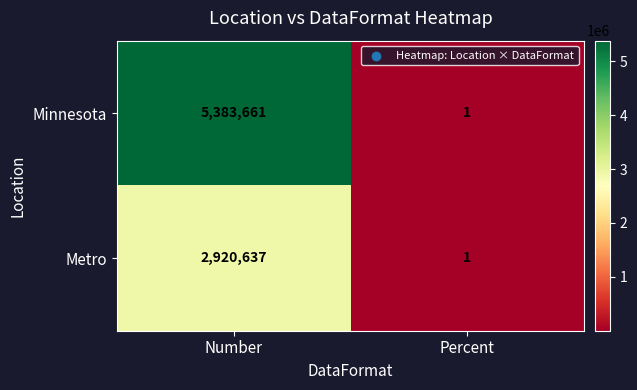

What is the total value across all series at Percent?

2